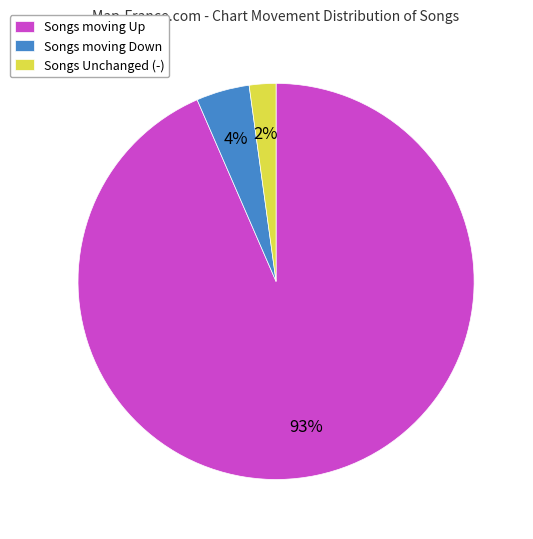

Which category has the biggest portion of the pie?

Songs moving Up